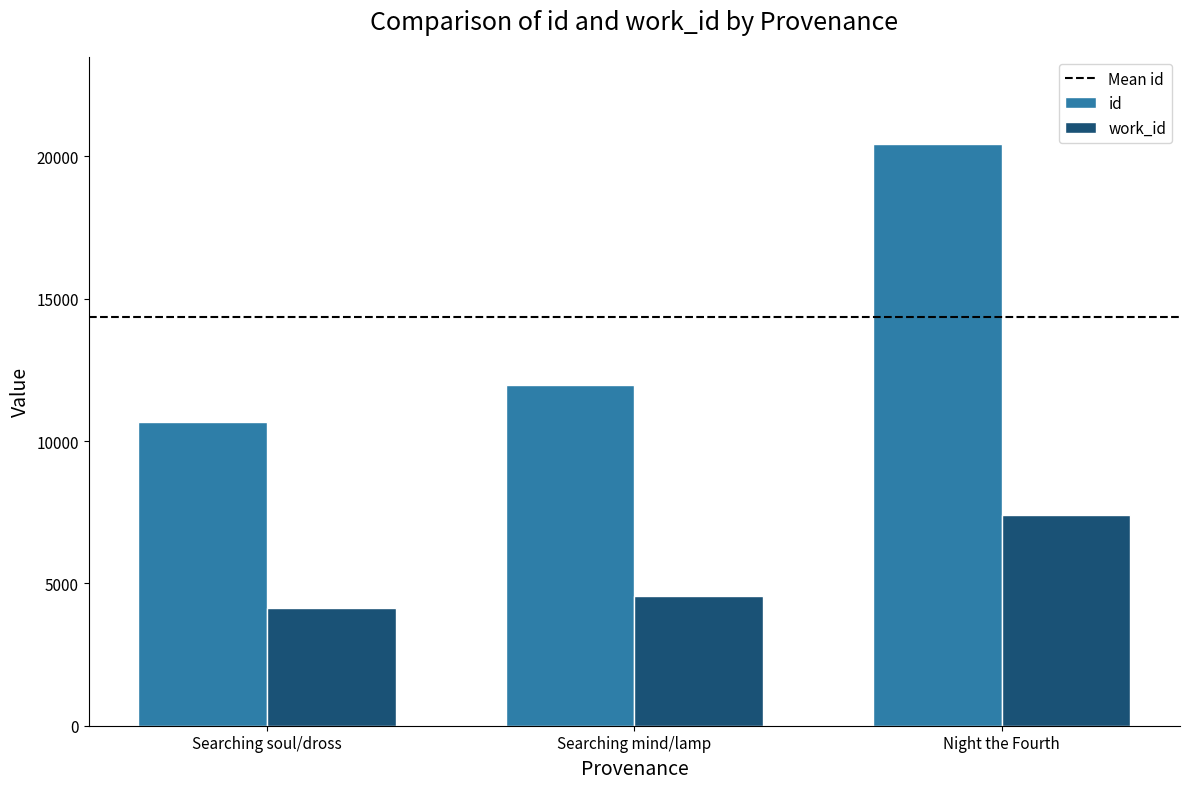

How many data points in work_id are less than 4564?

1